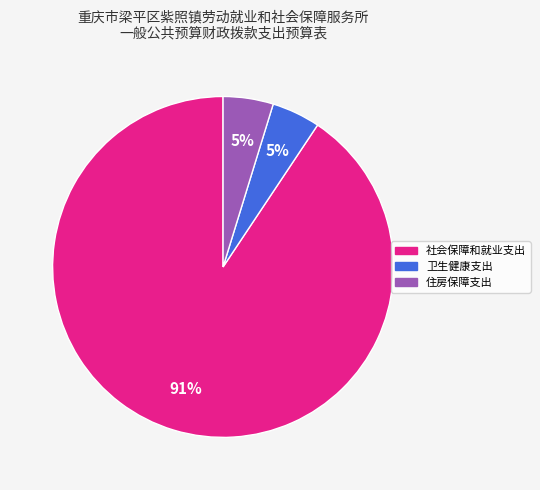

Combined, do 卫生健康支出 and 社会保障和就业支出 account for over 50%?

Yes